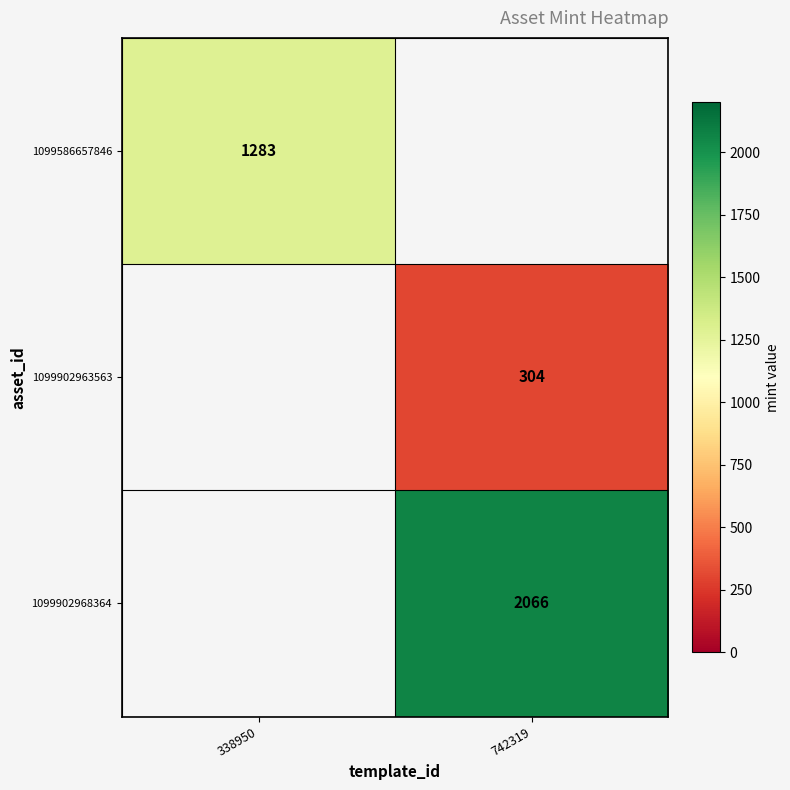

Is it true that 1099902968364 equals 3379 at 742319?

False